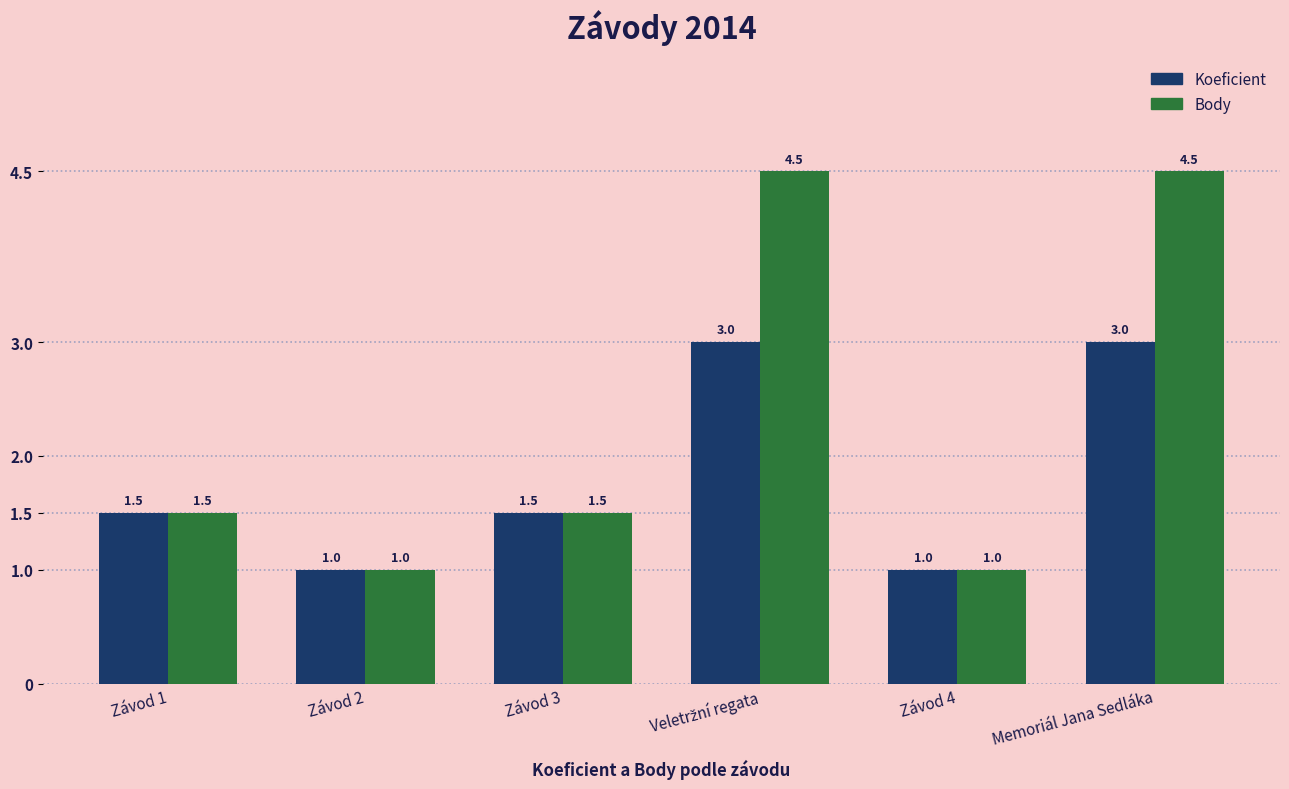

Is the value of Body at Závod 2 greater than the value of Koeficient at Závod 1?

No